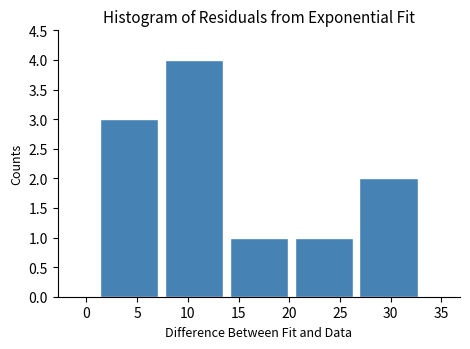

Reading left to right, transcribe this chart: for each bar, give the range it covers on the x-axis and its height. Neither the bar edges nor the heights are printed on the chart, so give them approximately, as read against the axes.

1.0 to 7.4: 3
7.4 to 13.8: 4
13.8 to 20.2: 1
20.2 to 26.6: 1
26.6 to 33.0: 2